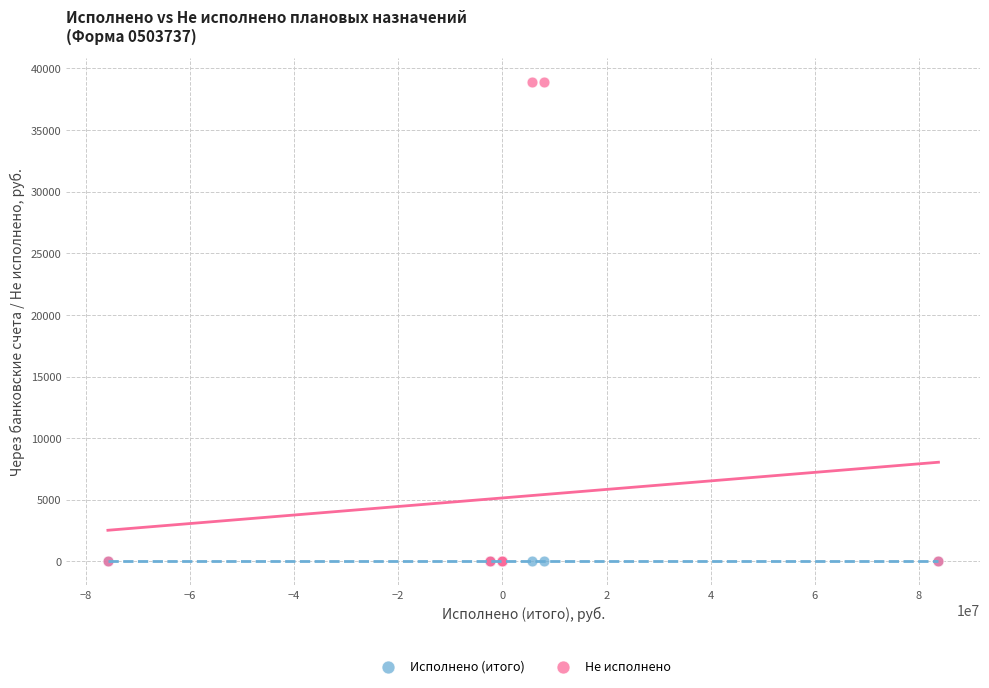

Which series contains the highest Y value?

Не исполнено